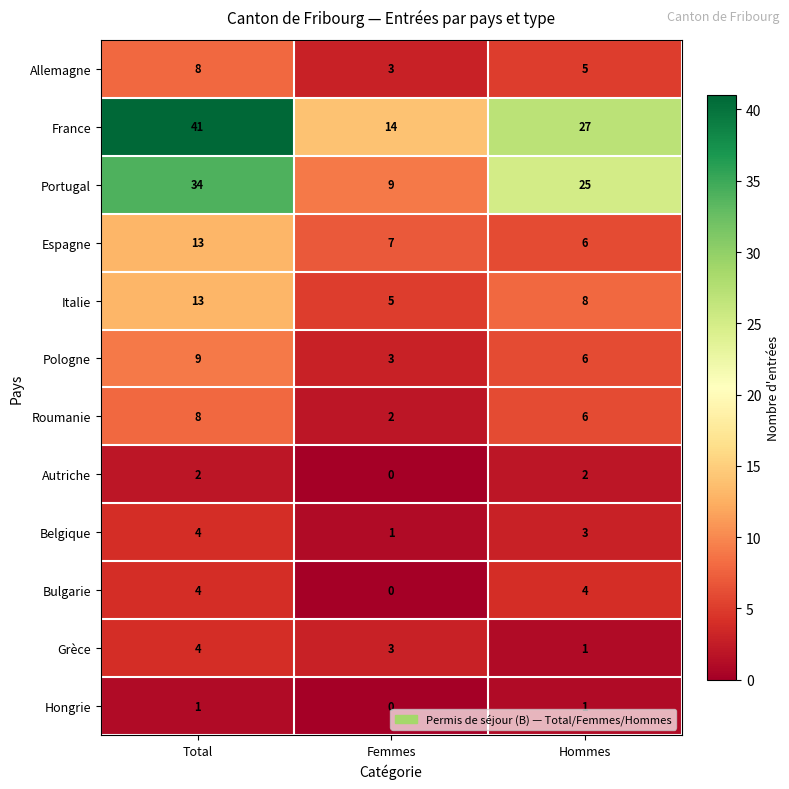

At which category is the sum across all series the highest?

Total